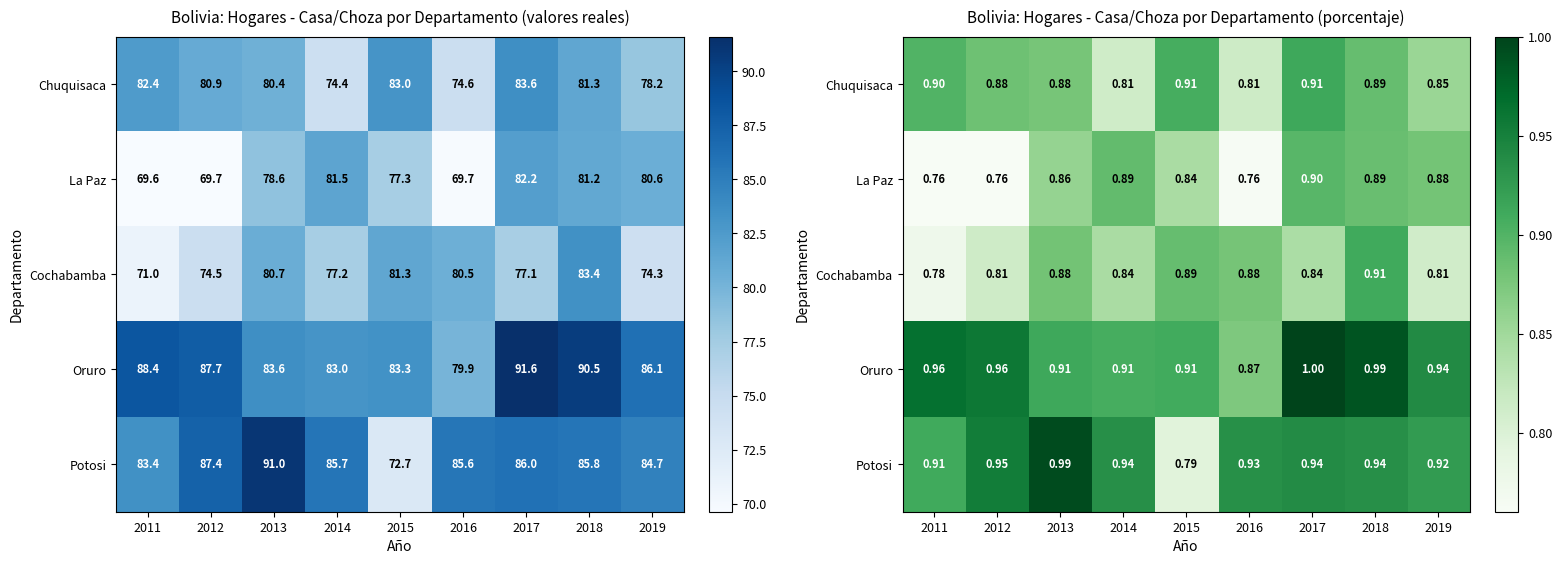

What is the lowest value of the La Paz series?

0.8